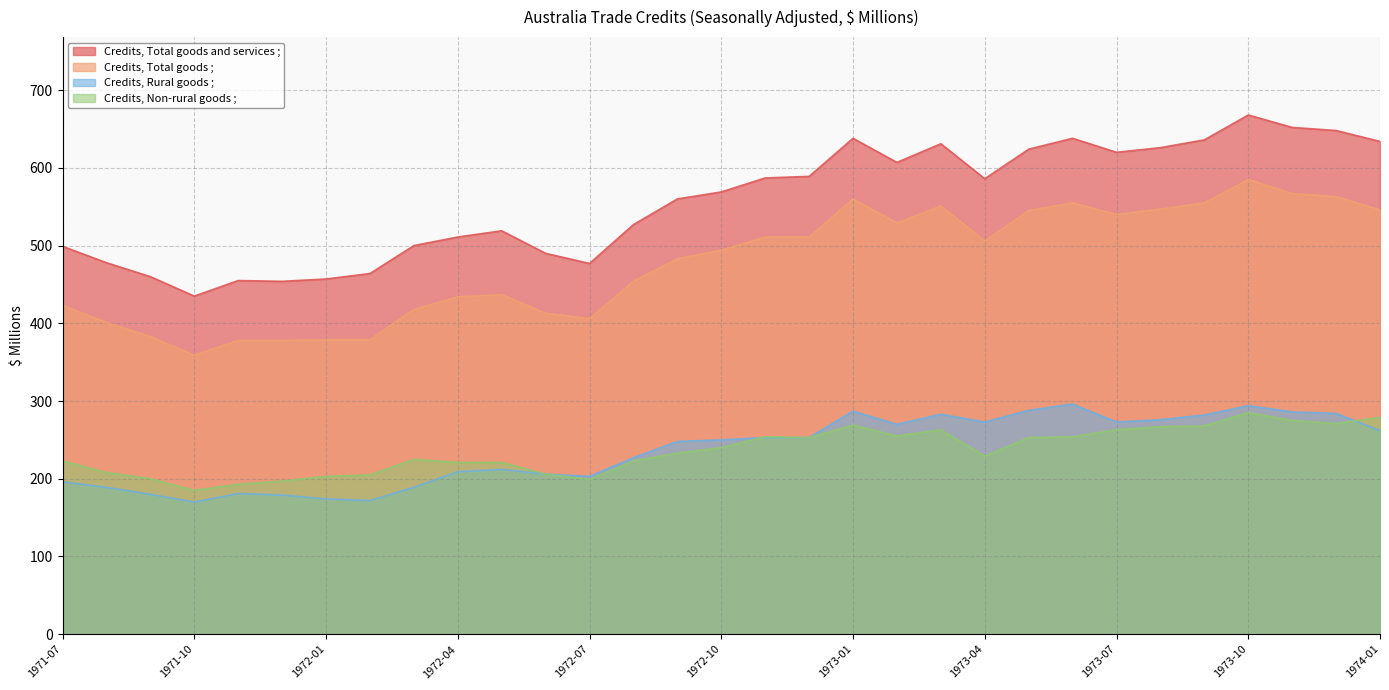

List the labels in order of Credits, Total goods ; value, largest first.

1973-10, 1973-11, 1973-12, 1973-01, 1973-06, 1973-09, 1973-03, 1973-08, 1974-01, 1973-05, 1973-07, 1973-02, 1972-11, 1972-12, 1973-04, 1972-10, 1972-09, 1972-08, 1972-05, 1972-04, 1971-07, 1972-03, 1972-06, 1972-07, 1971-08, 1971-09, 1972-01, 1972-02, 1971-11, 1971-12, 1971-10